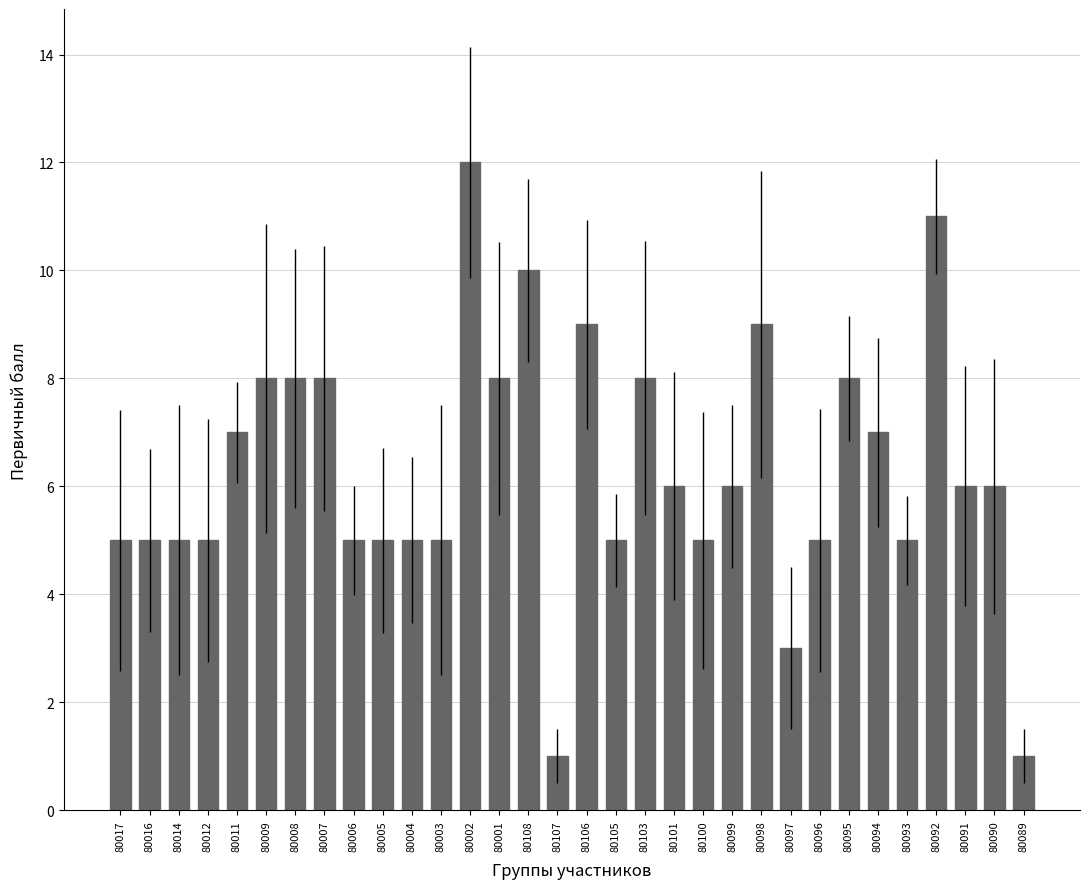

What is the value of the 9th bar from the left?

5